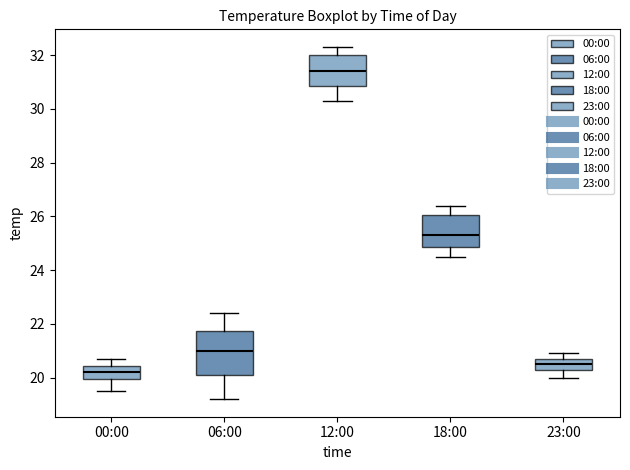

Which box is the tallest, from its lower edge to its upper edge?

06:00